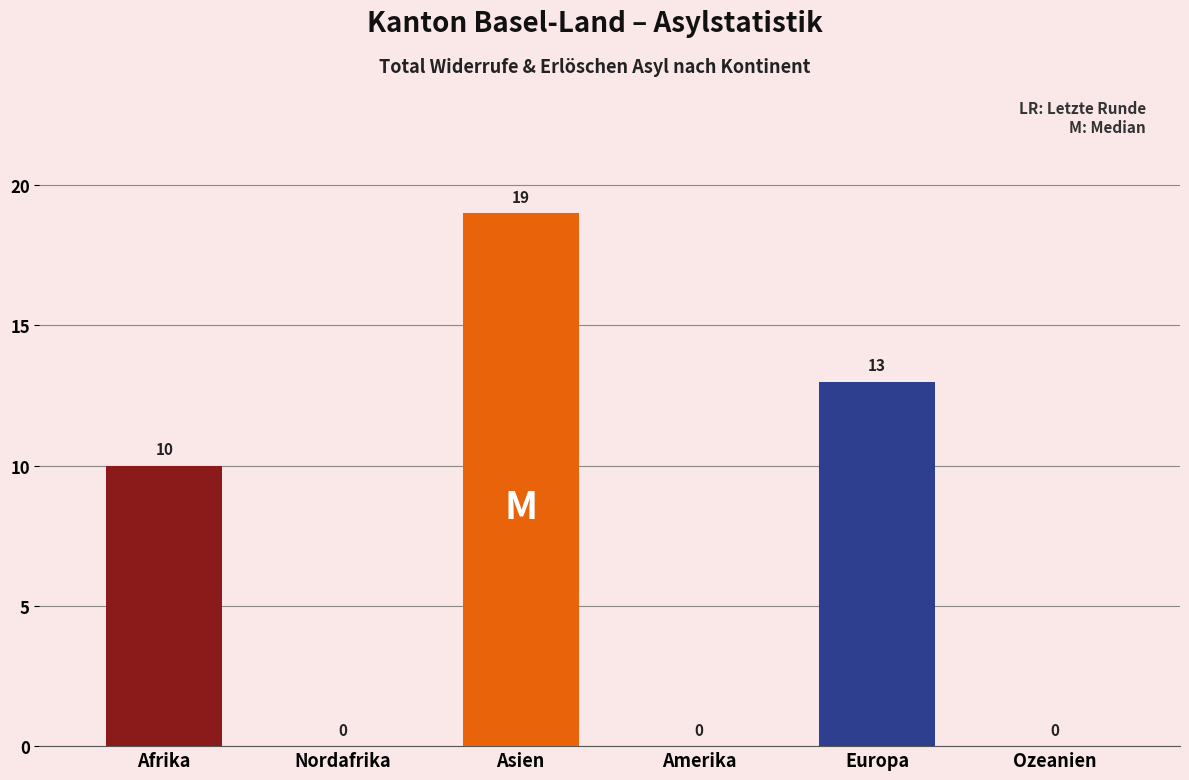

How many bars are there in total?

6